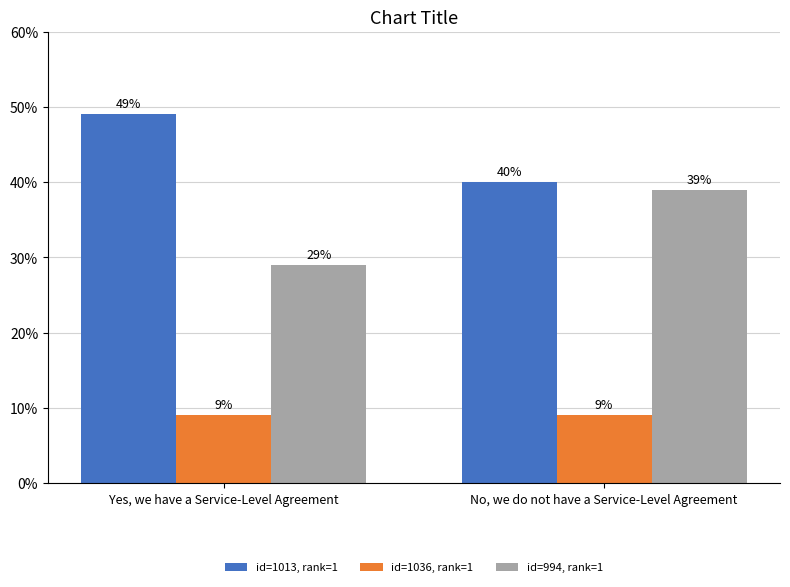

Reading left to right, list all the values displayed in this chart.

id=1013, rank=1: 49	40
id=1036, rank=1: 9	9
id=994, rank=1: 29	39